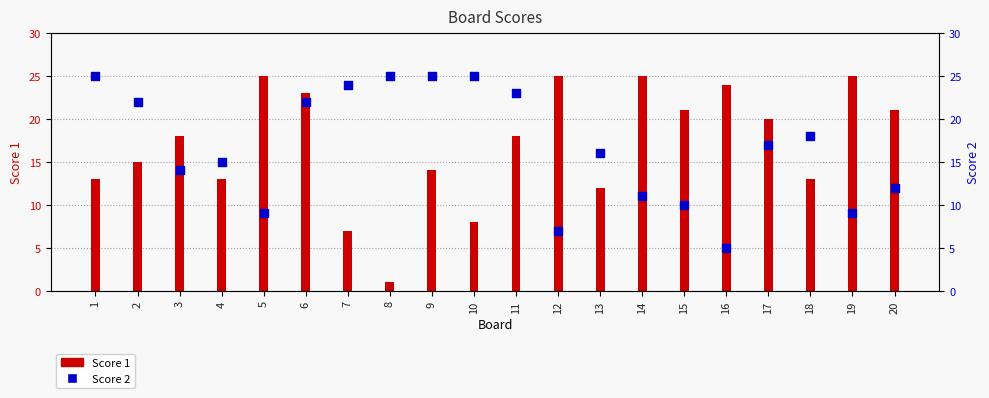

What is the total value across all series at 8?

26